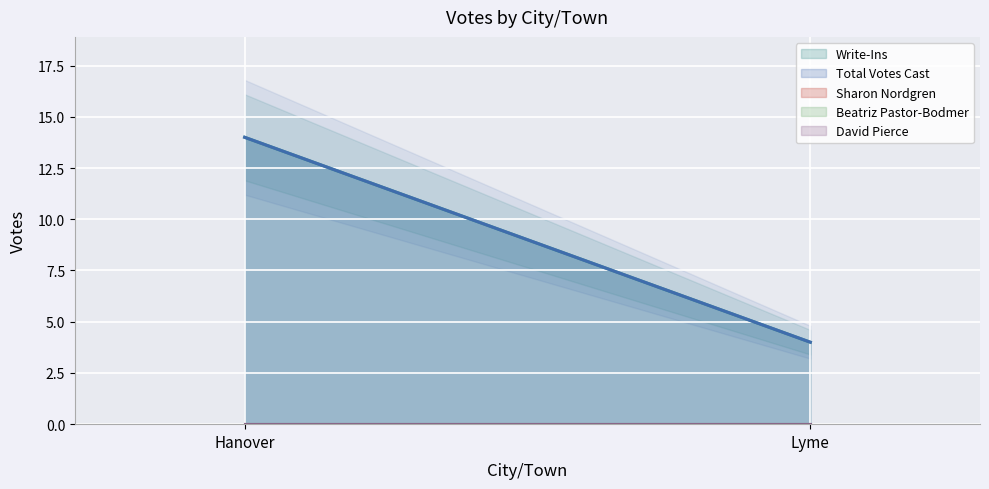

What position from the left is Hanover?

1